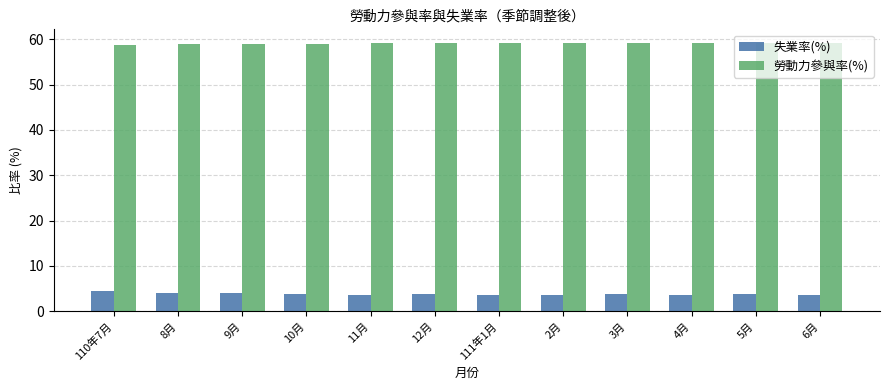

The value of 失業率(%) at 3月 is 3.7. True or false?

True